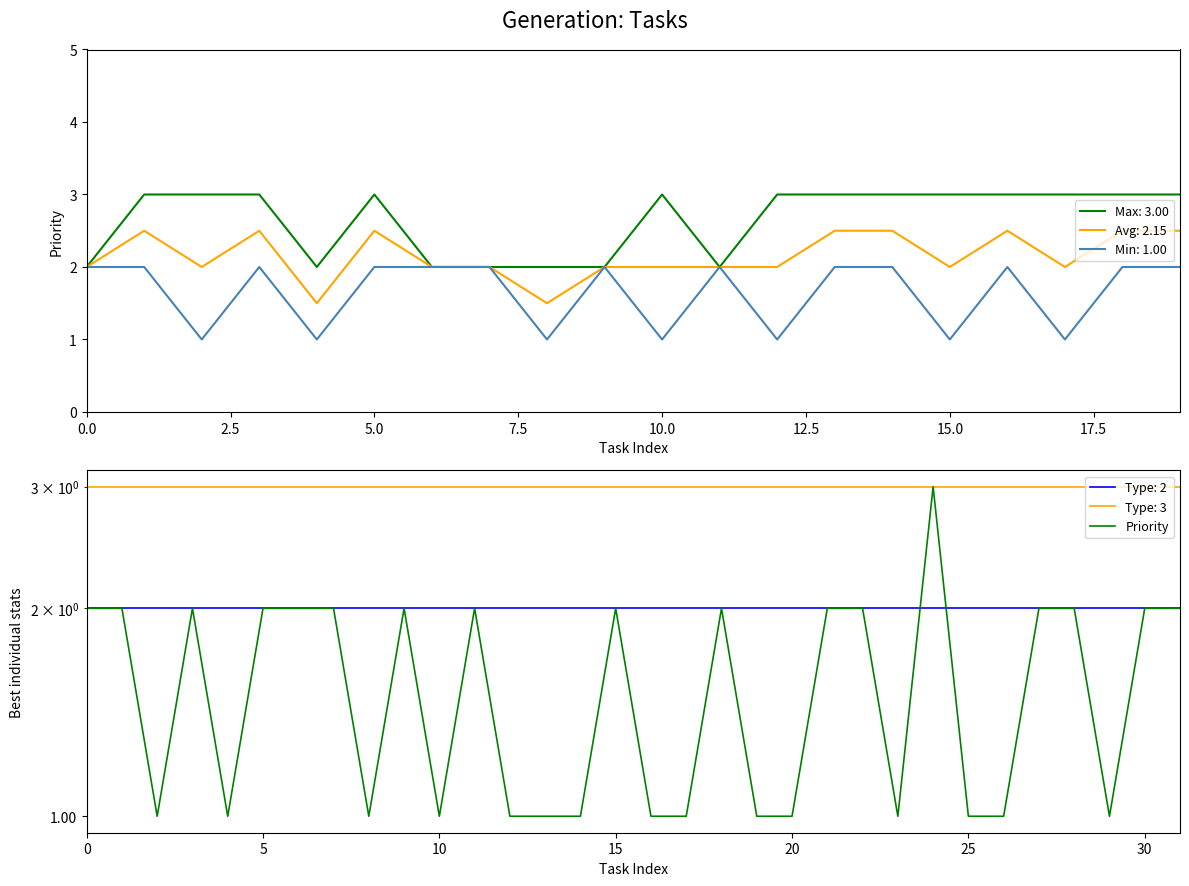

Is it true that Avg: 2.15 equals 3.4 at 0.0?

False